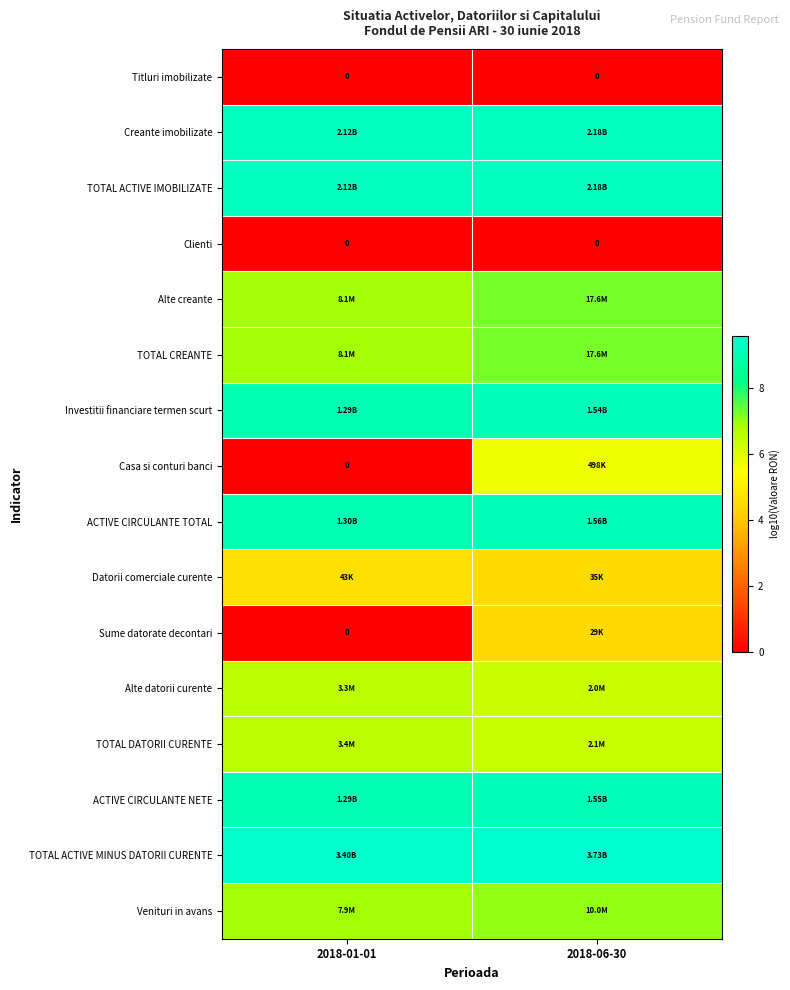

How many data points in Alte creante are above 7?

1